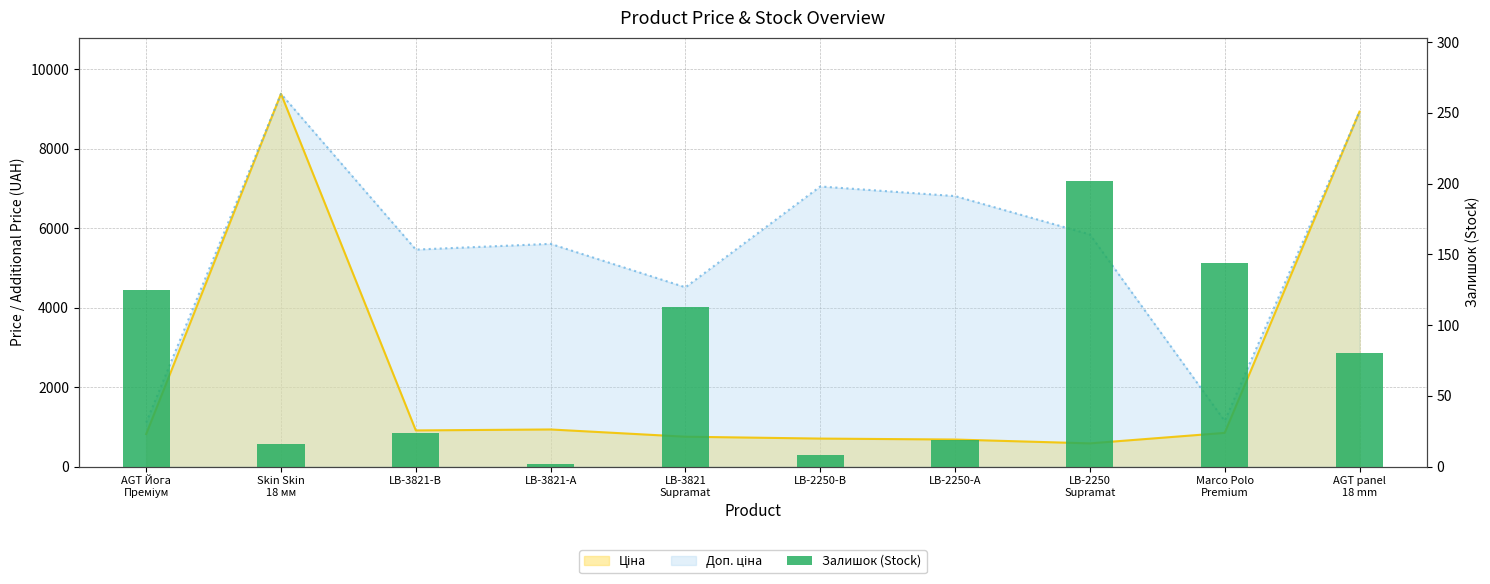

What is the minimum value shown in the chart?

2